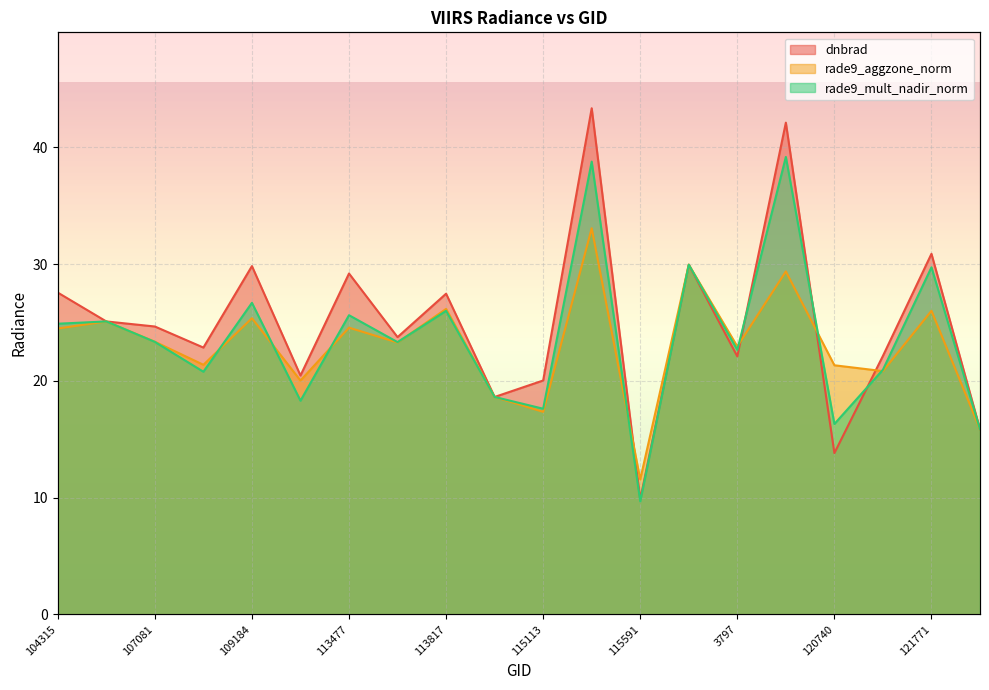

What is the difference between the highest and lowest values at 121771?

4.9